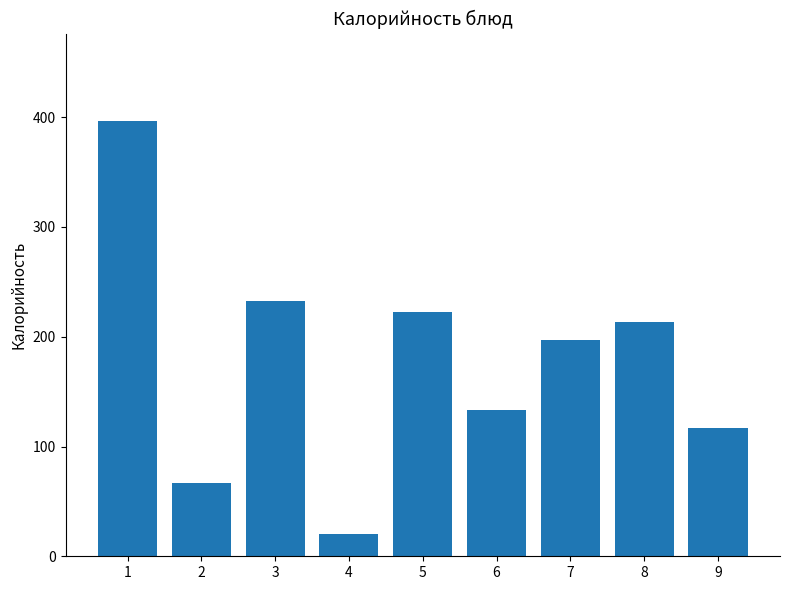

What is the minimum value shown in the chart?

20.0